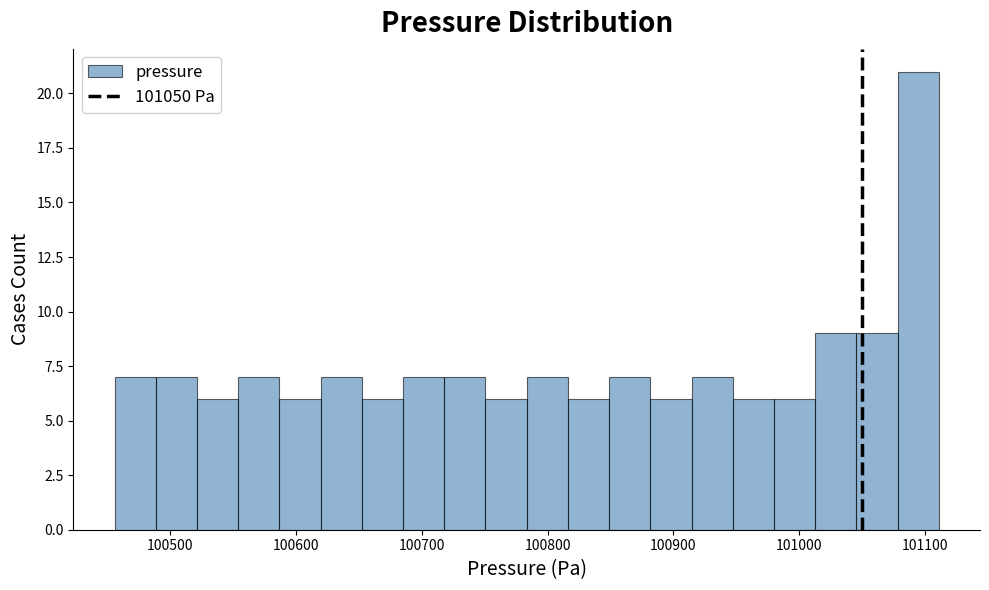

Around what value on the x-axis is the tallest bar? Give the approximate position of its centre, as read against the axis.

101090